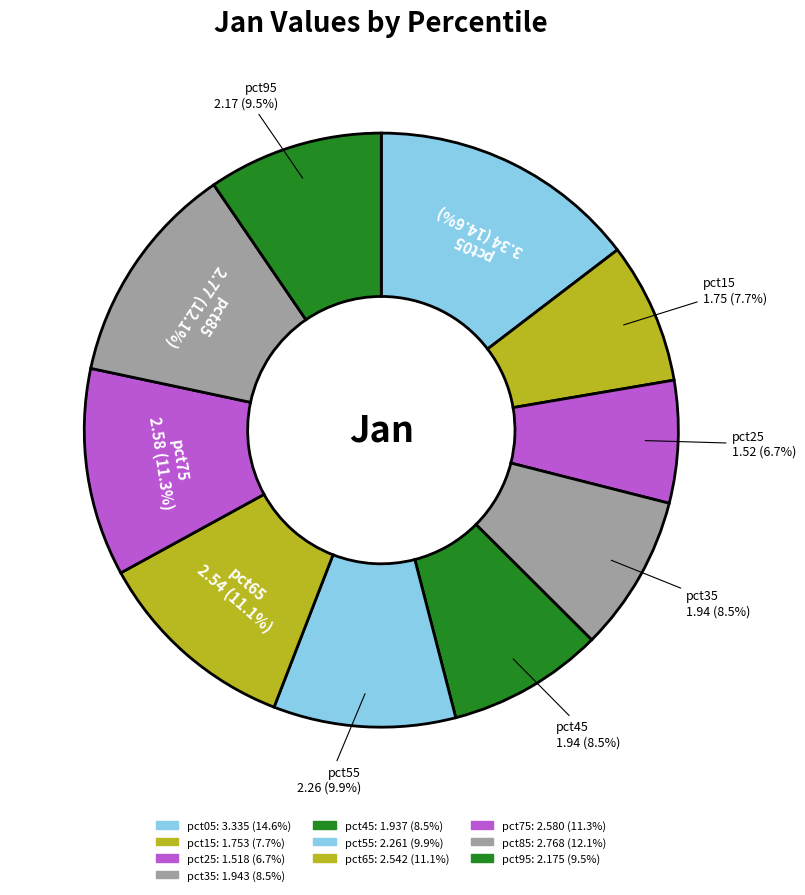

Is pct25 the majority of the pie?

No